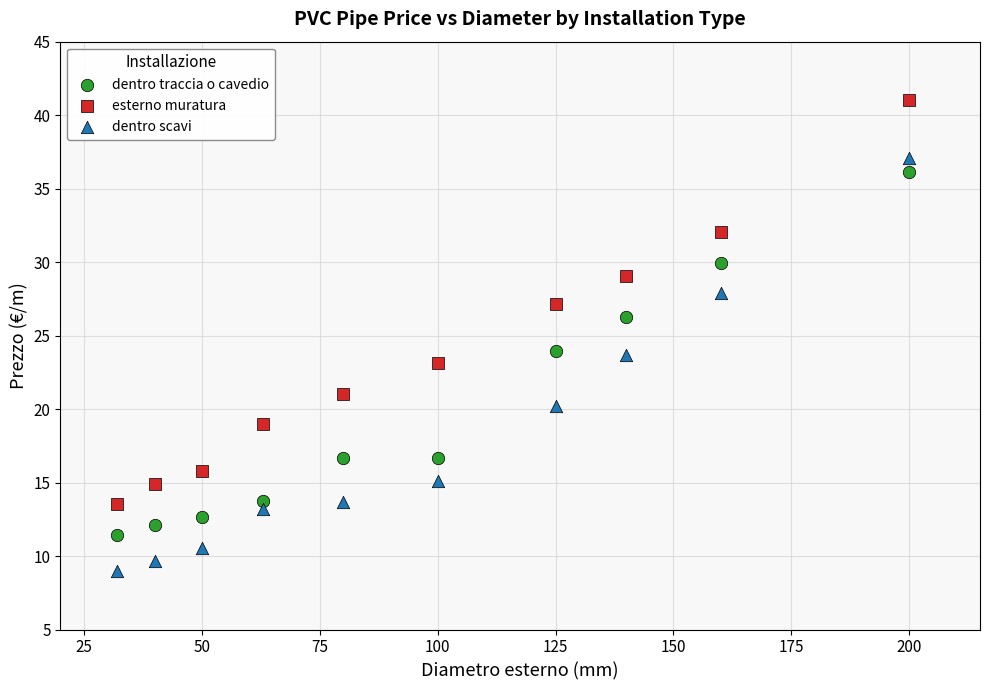

Which series contains the lowest Y value?

dentro scavi